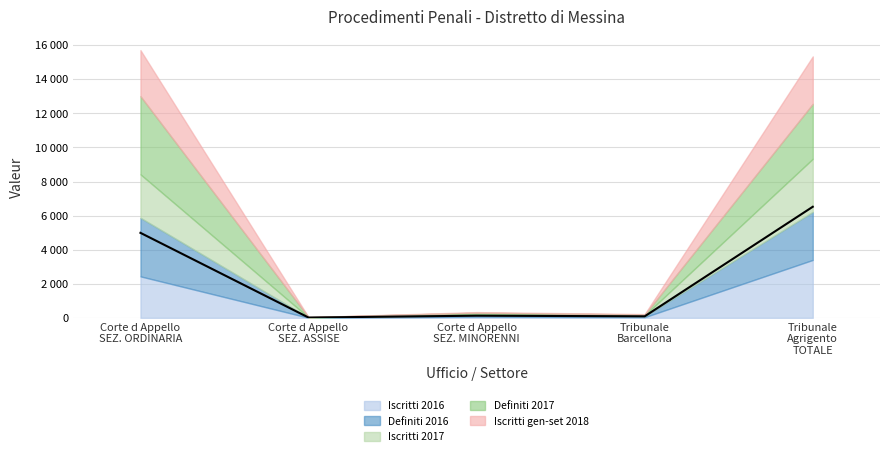

True or false: Iscritti gen-set 2018 has a value of 2702 at Corte d Appello SEZIONE ORDINARIA.

True